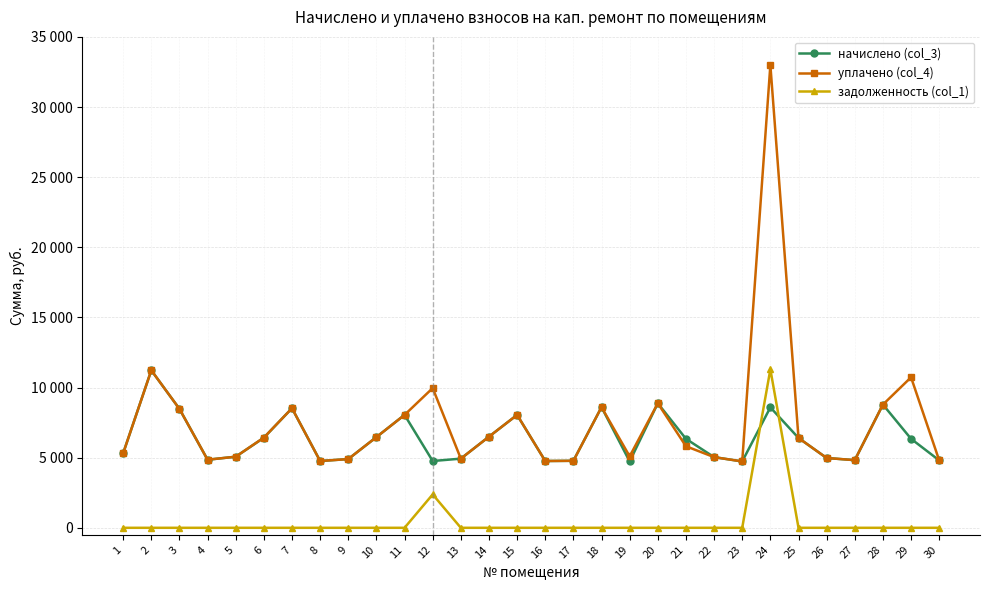

What is the total value across all series at 19?

9825.2